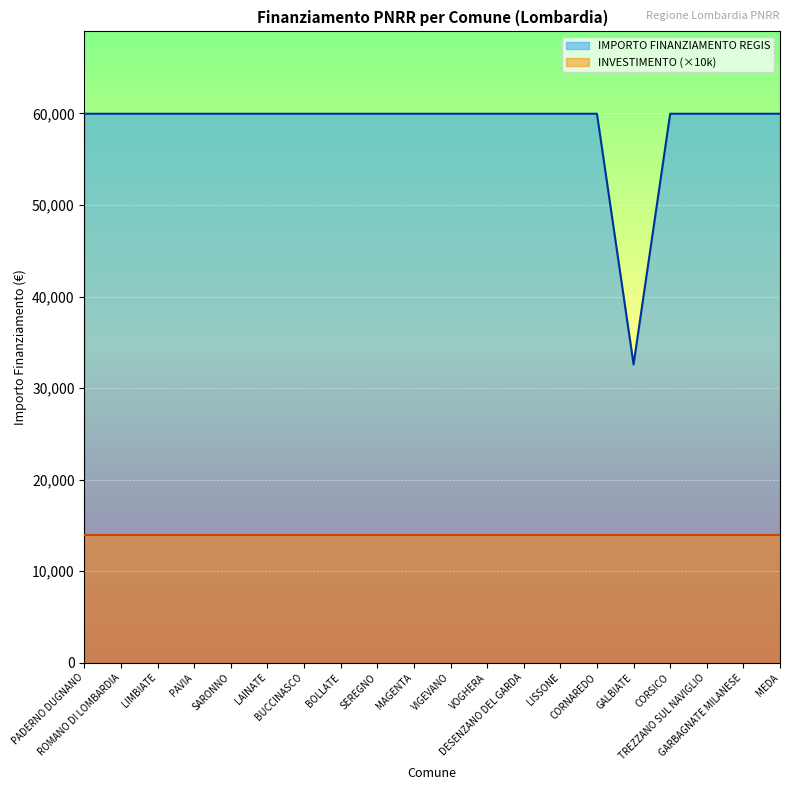

Rank the categories by value from highest to lowest.

PADERNO DUGNANO, ROMANO DI LOMBARDIA, LIMBIATE, PAVIA, SARONNO, LAINATE, BUCCINASCO, BOLLATE, SEREGNO, MAGENTA, VIGEVANO, VOGHERA, DESENZANO DEL GARDA, LISSONE, CORNAREDO, CORSICO, TREZZANO SUL NAVIGLIO, GARBAGNATE MILANESE, MEDA, GALBIATE